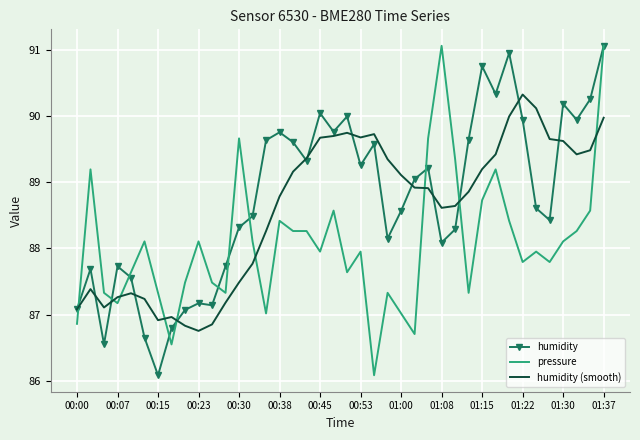

Rank the series by their average value, from lowest to highest.

pressure, humidity (smooth), humidity